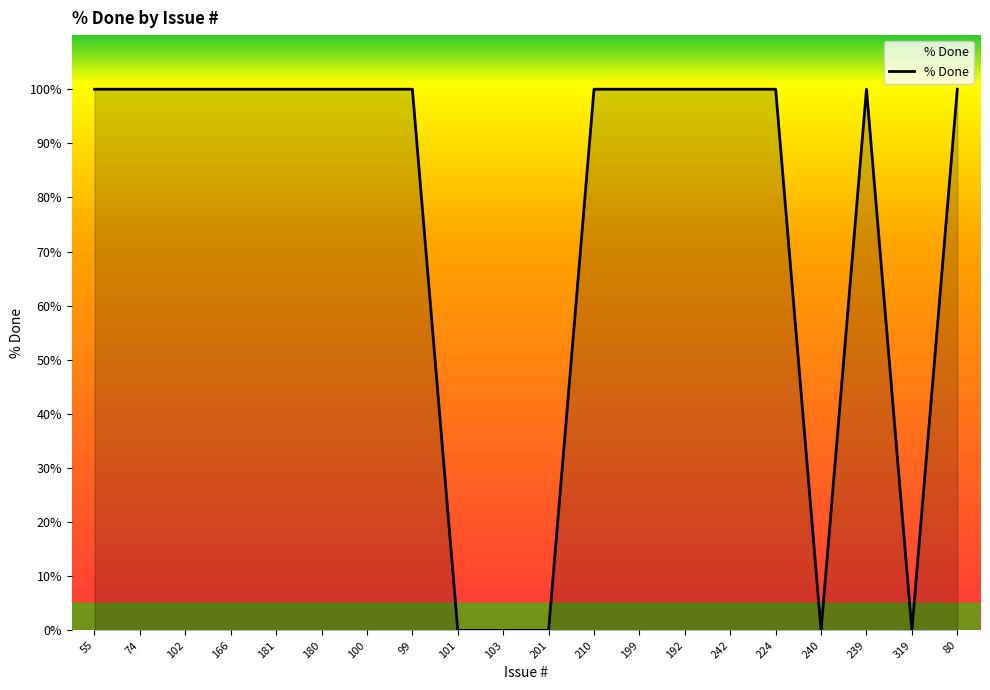

Is it true that the value at 80 is 100?

True